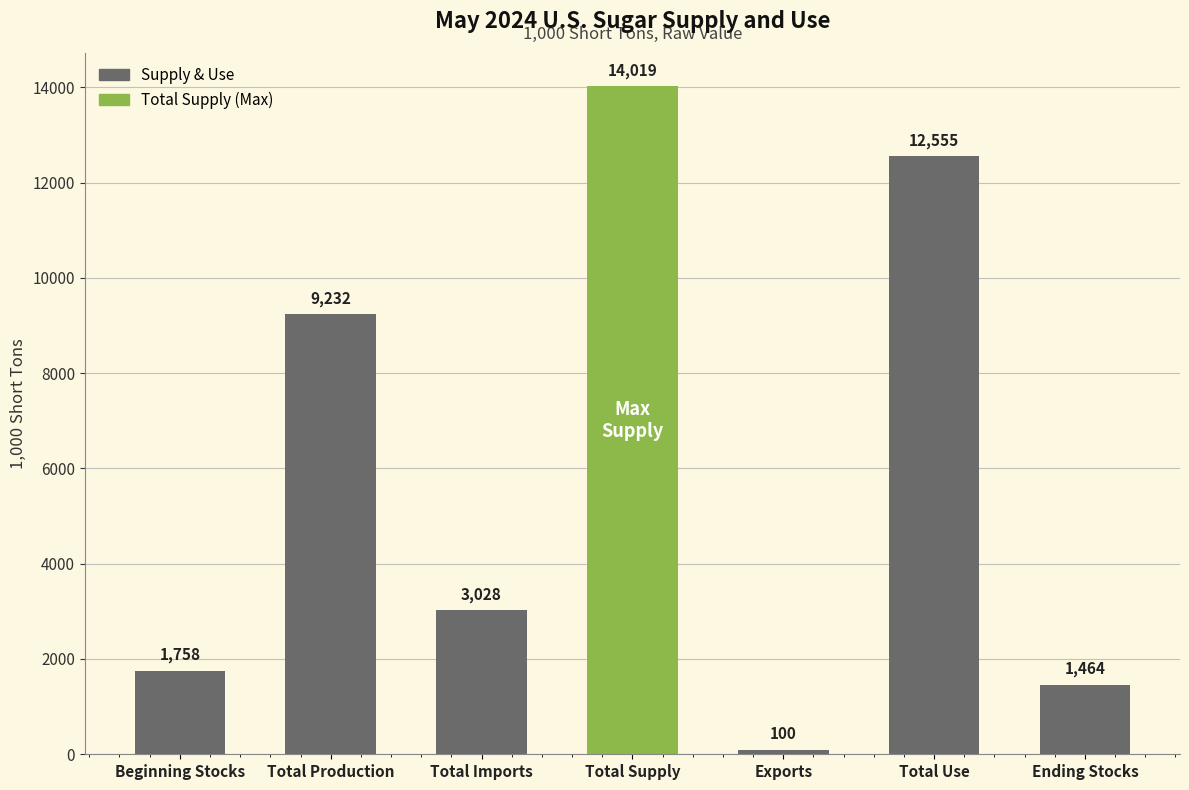

The chart shows a value of 748.3 at Beginning Stocks. True or false?

False